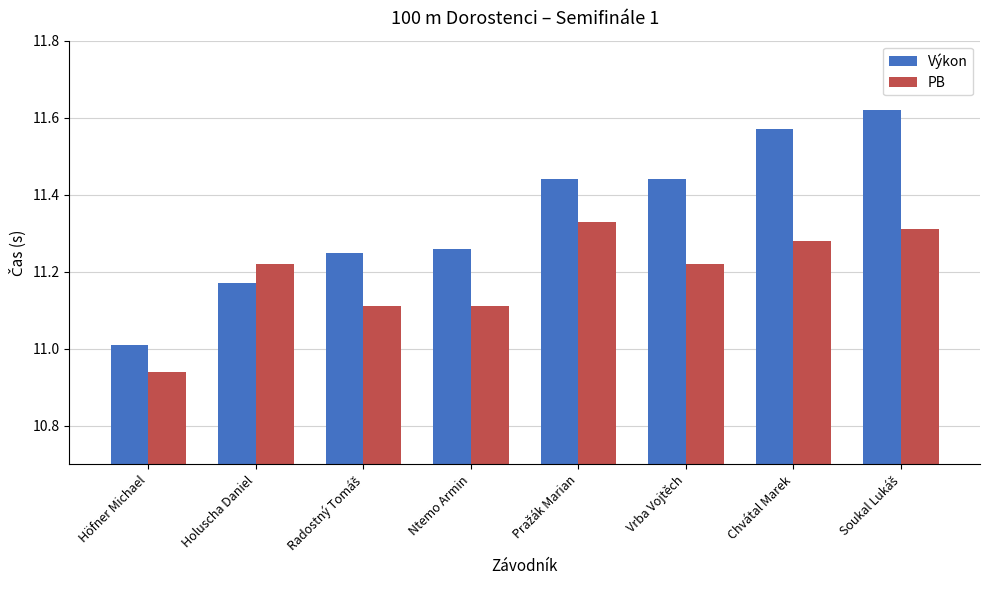

Which label corresponds to the smallest value in the chart?

Höfner Michael